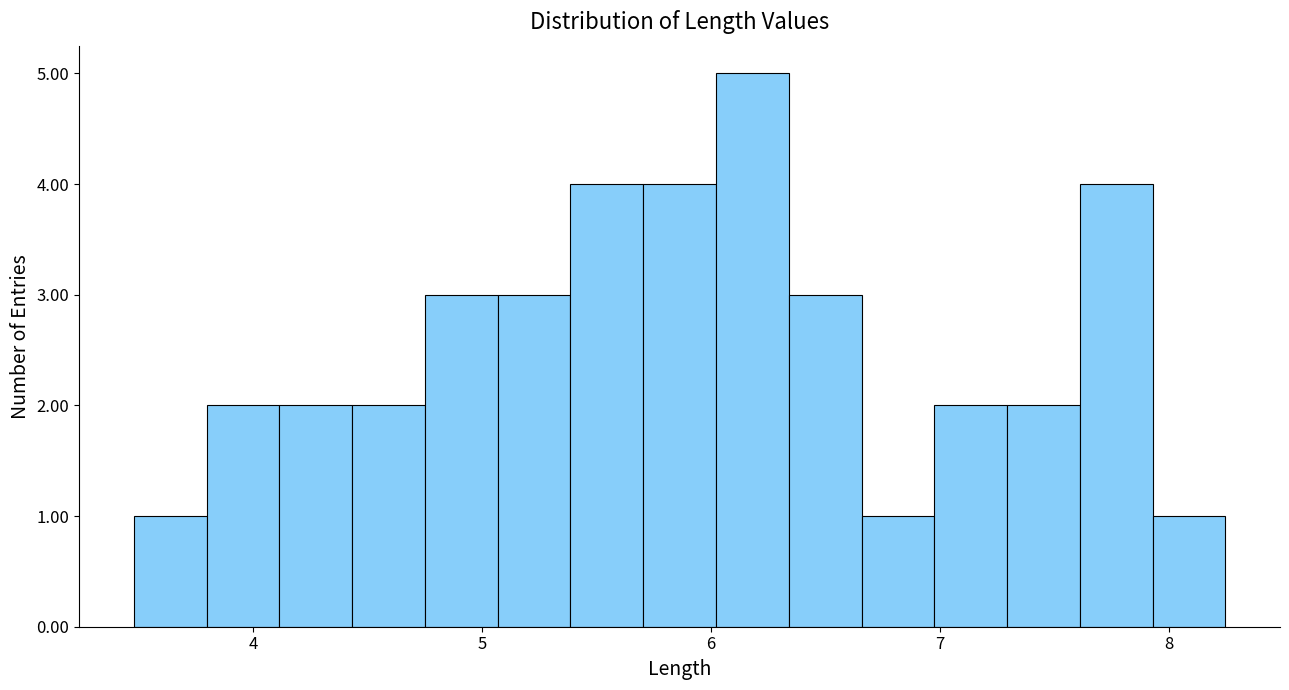

Read against the x-axis, roughly where is the centre of the tallest bar?

6.2